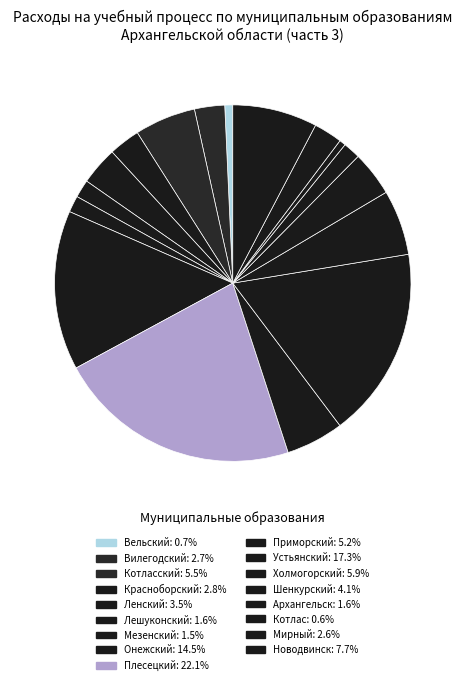

Count the number of slices in the pie.

17